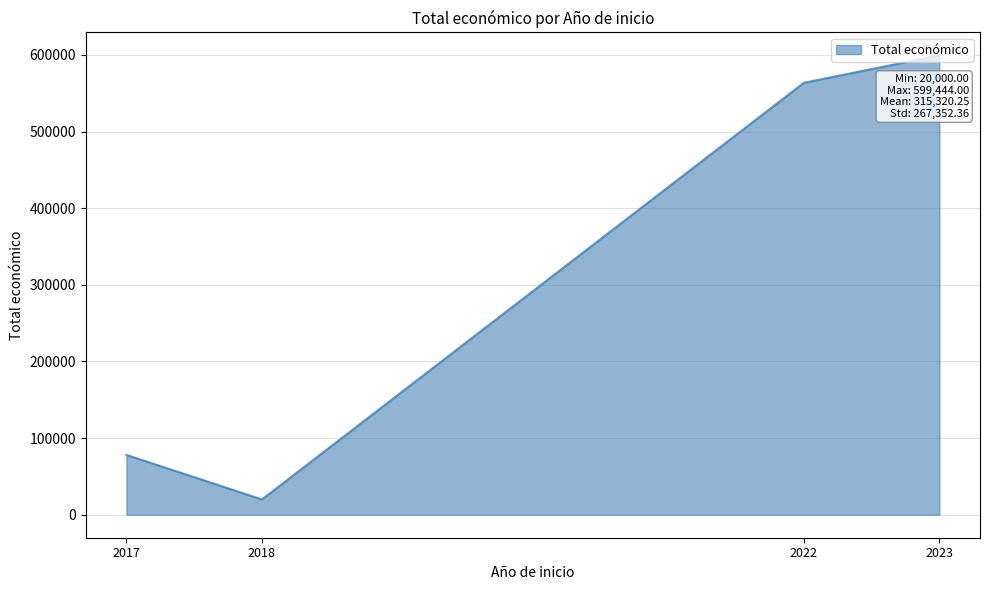

At which category does the chart reach its peak across all series?

2023